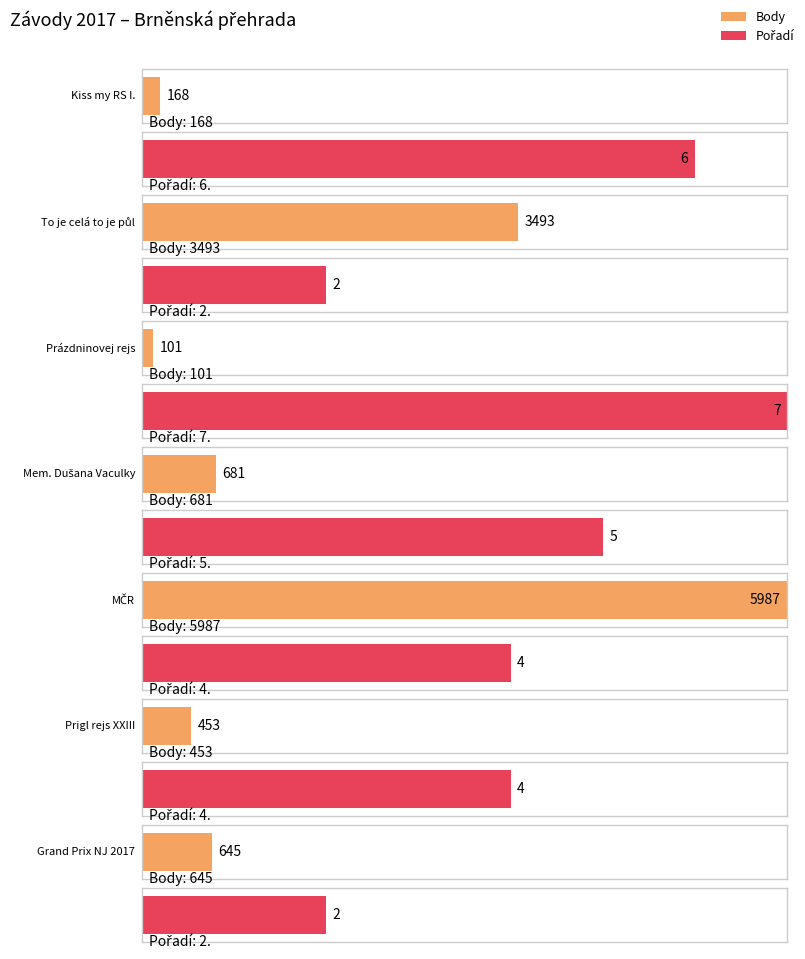

What are all the series names shown in the legend?

Body, Pořadí